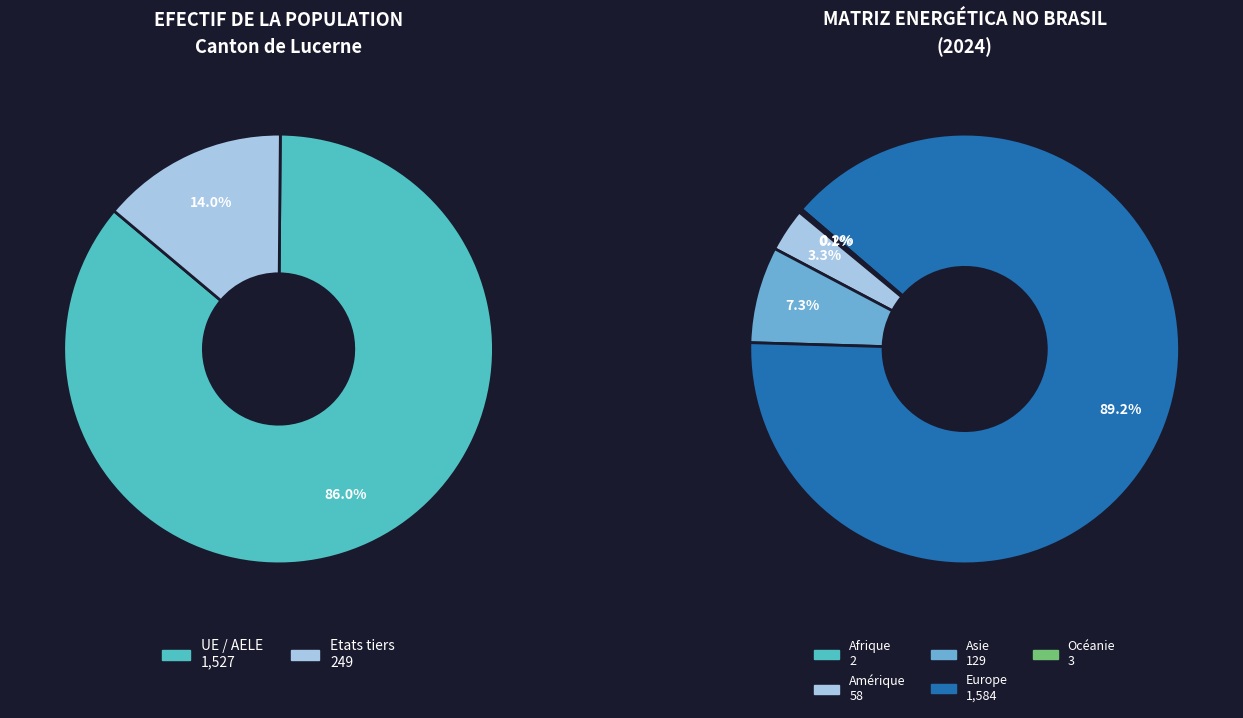

How many slices are in this pie chart?

5